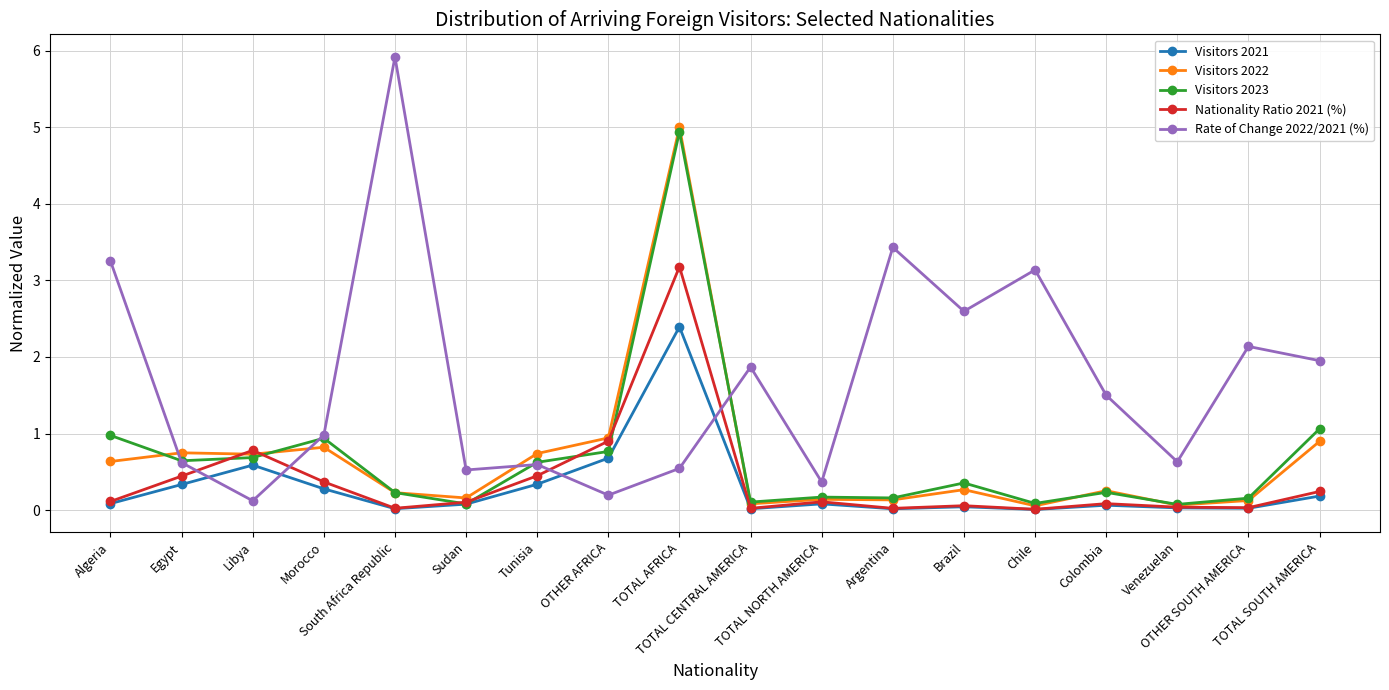

At how many categories does at least one series exceed 2?

7